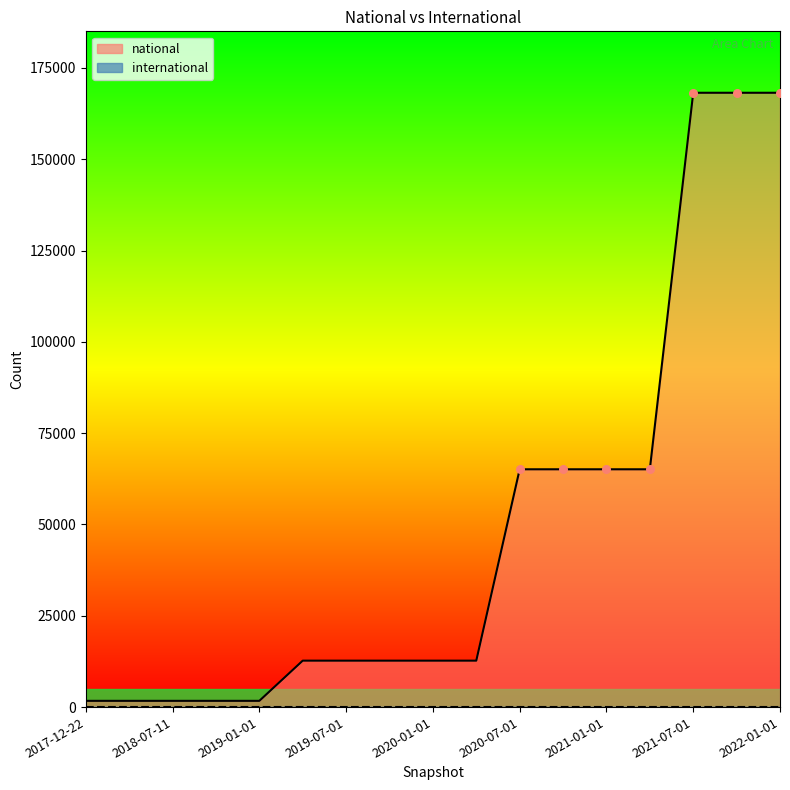

What is the ratio of the value at 2020-04-01 to the value at 2019-10-09?

1.0